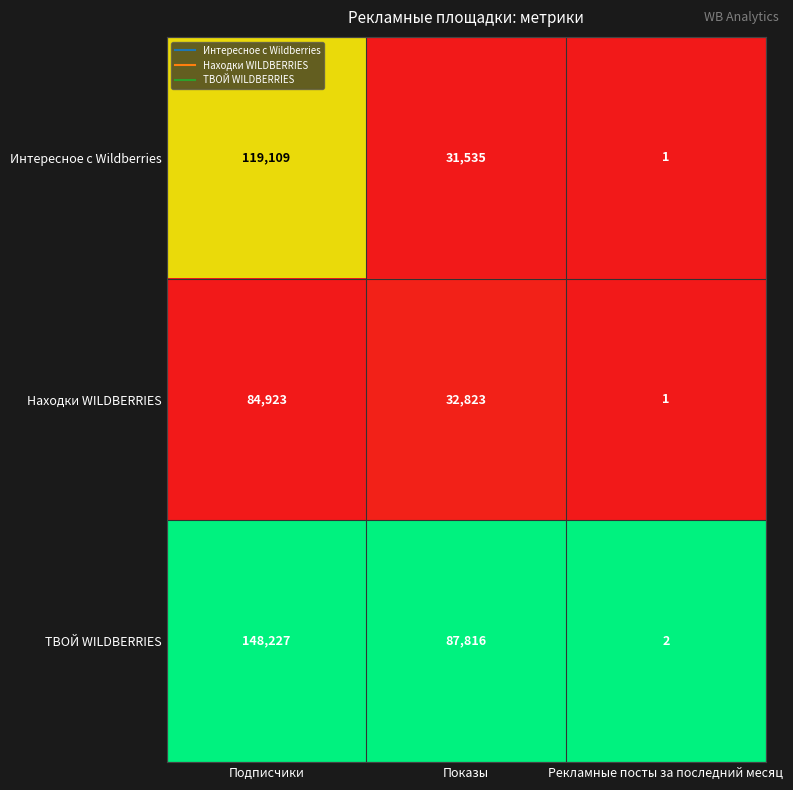

What is the difference between the Находки WILDBERRIES values at Подписчики and Рекламные посты за последний месяц?

84922